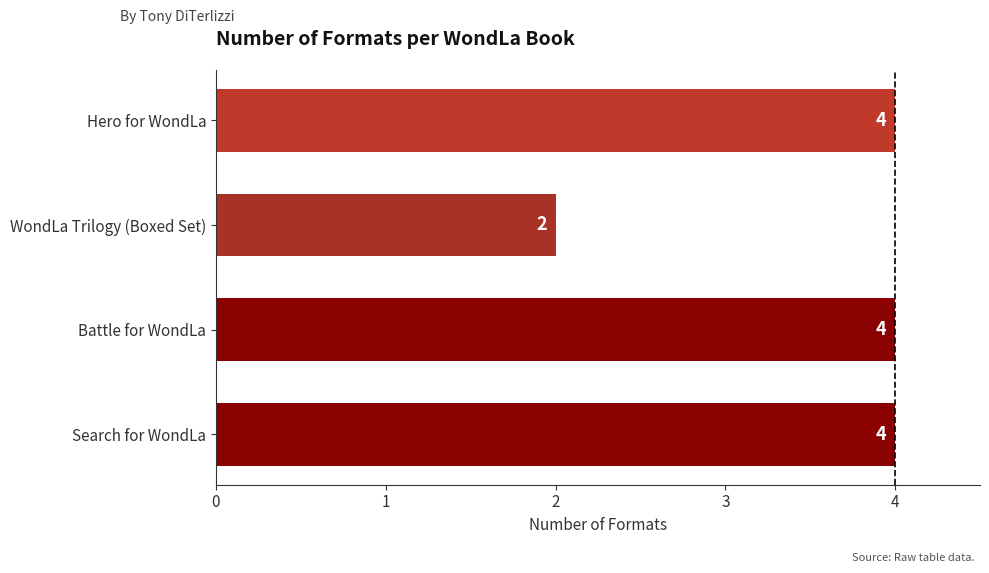

What is the maximum value shown in the chart?

4